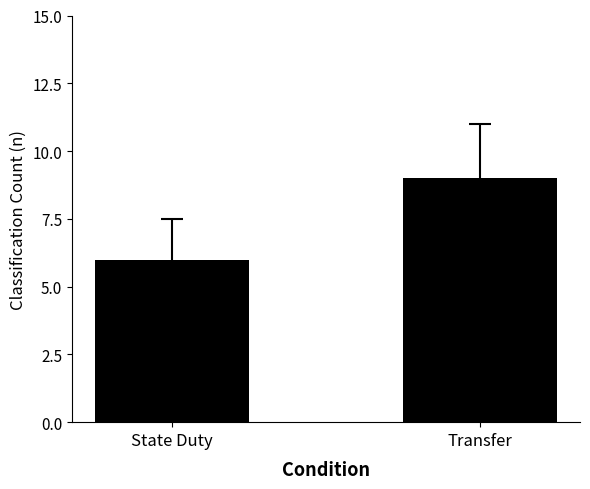

What is the sum of all values?

15